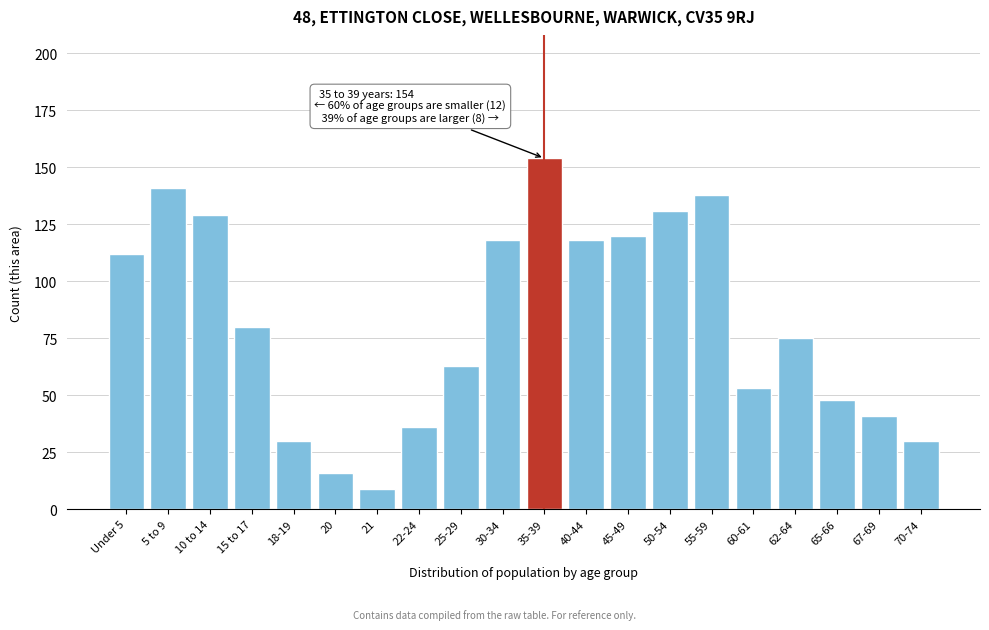

Reading left to right, list all the values displayed in this chart.

Under 5=112	5 to 9=141	10 to 14=129	15 to 17=80	18-19=30	20=16	21=9	22-24=36	25-29=63	30-34=118	35-39=154	40-44=118	45-49=120	50-54=131	55-59=138	60-61=53	62-64=75	65-66=48	67-69=41	70-74=30